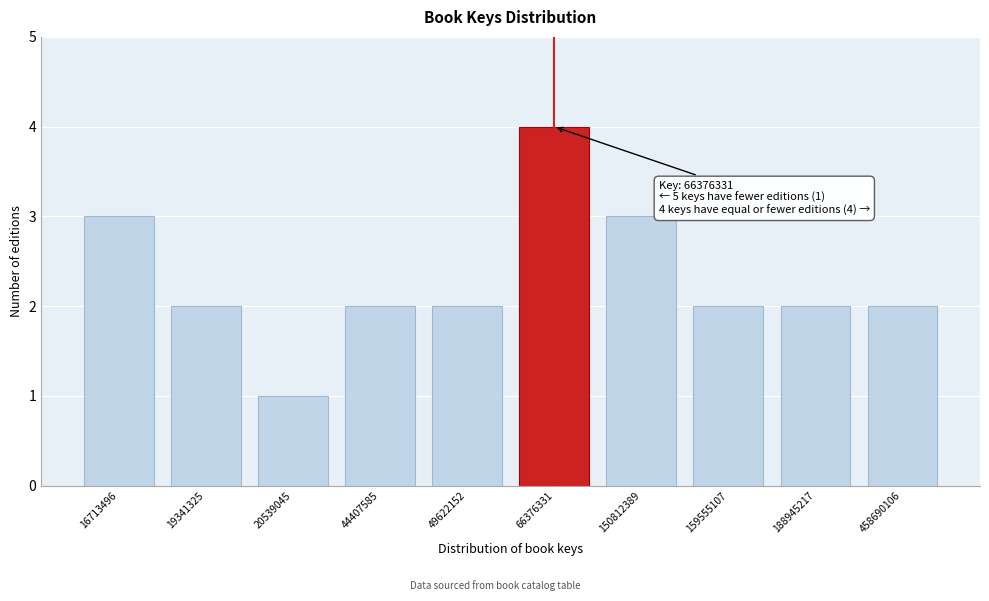

Reading left to right, transcribe all the data shown in this chart.

16713496=3	19341325=2	20539045=1	44407585=2	49622152=2	66376331=4	150812389=3	159555107=2	188945217=2	458690106=2